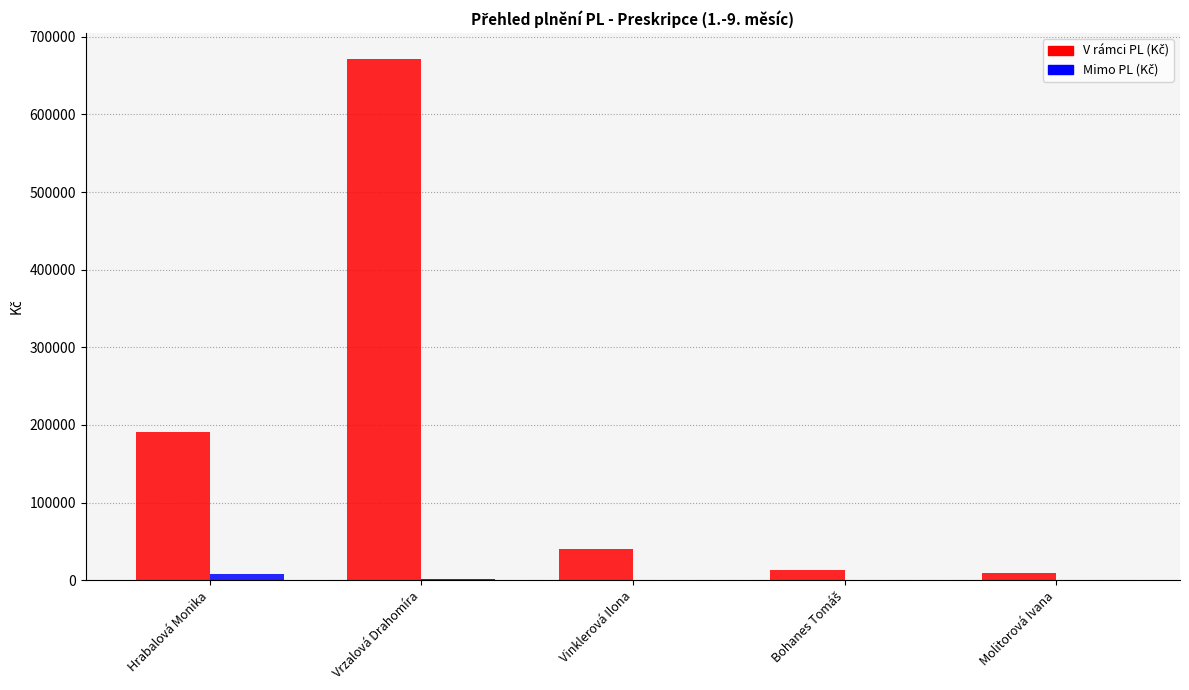

The Mimo PL (Kč) series shows 8469.1 at Hrabalová Monika. True or false?

True